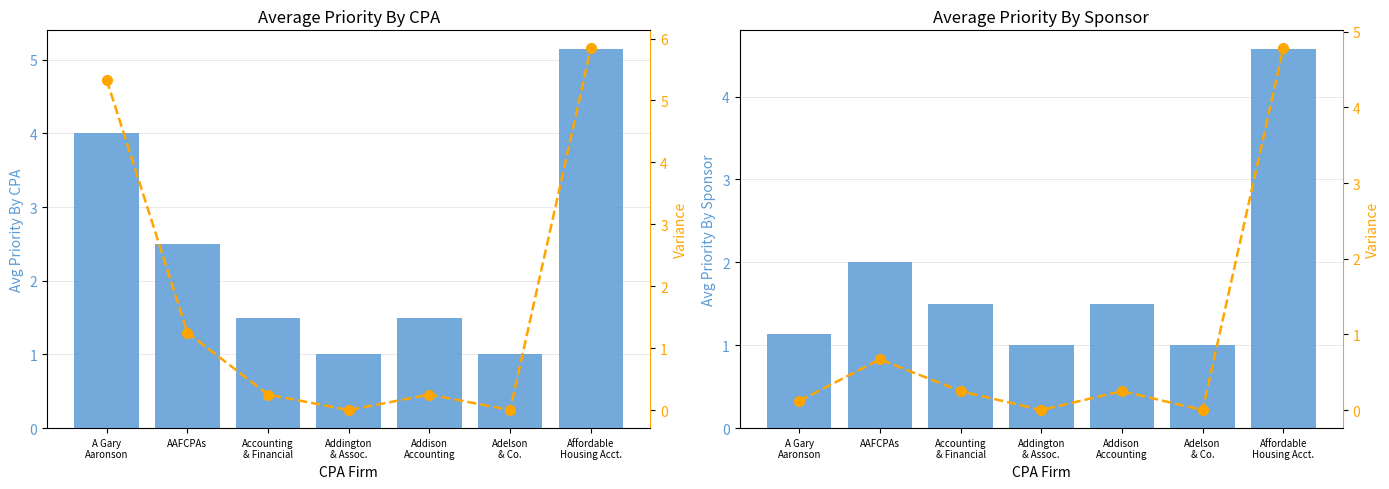

At which label is Variance closest to 2?

AAFCPAs